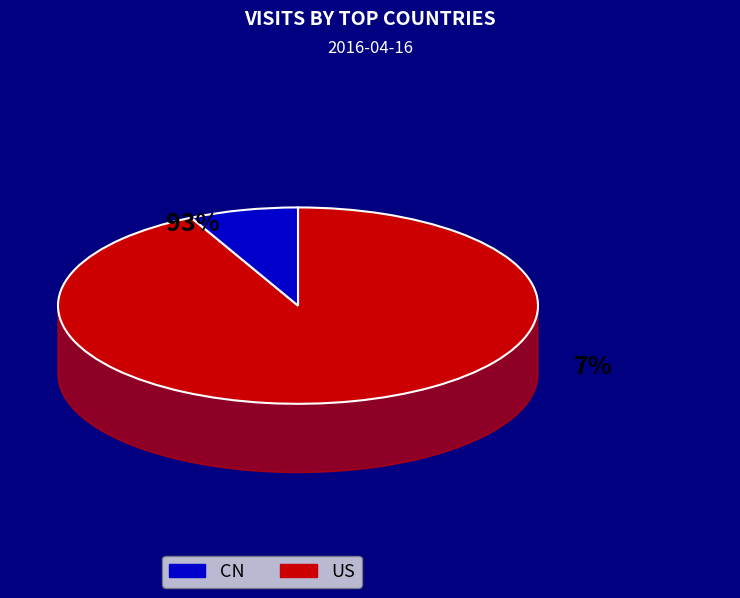

Between CN and US, which is larger?

US